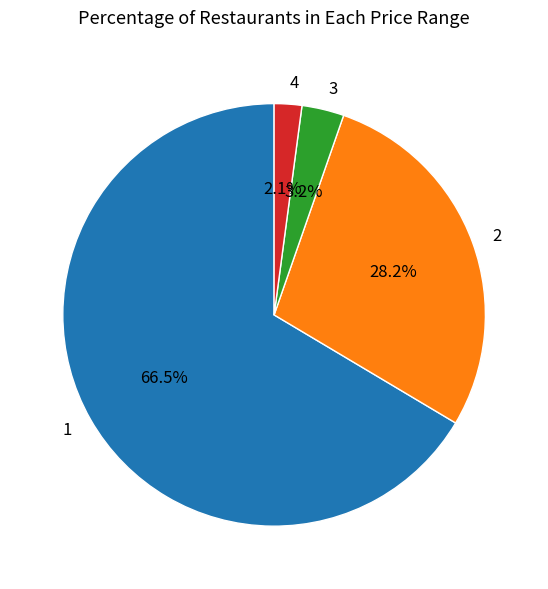

Which category accounts for the majority?

1